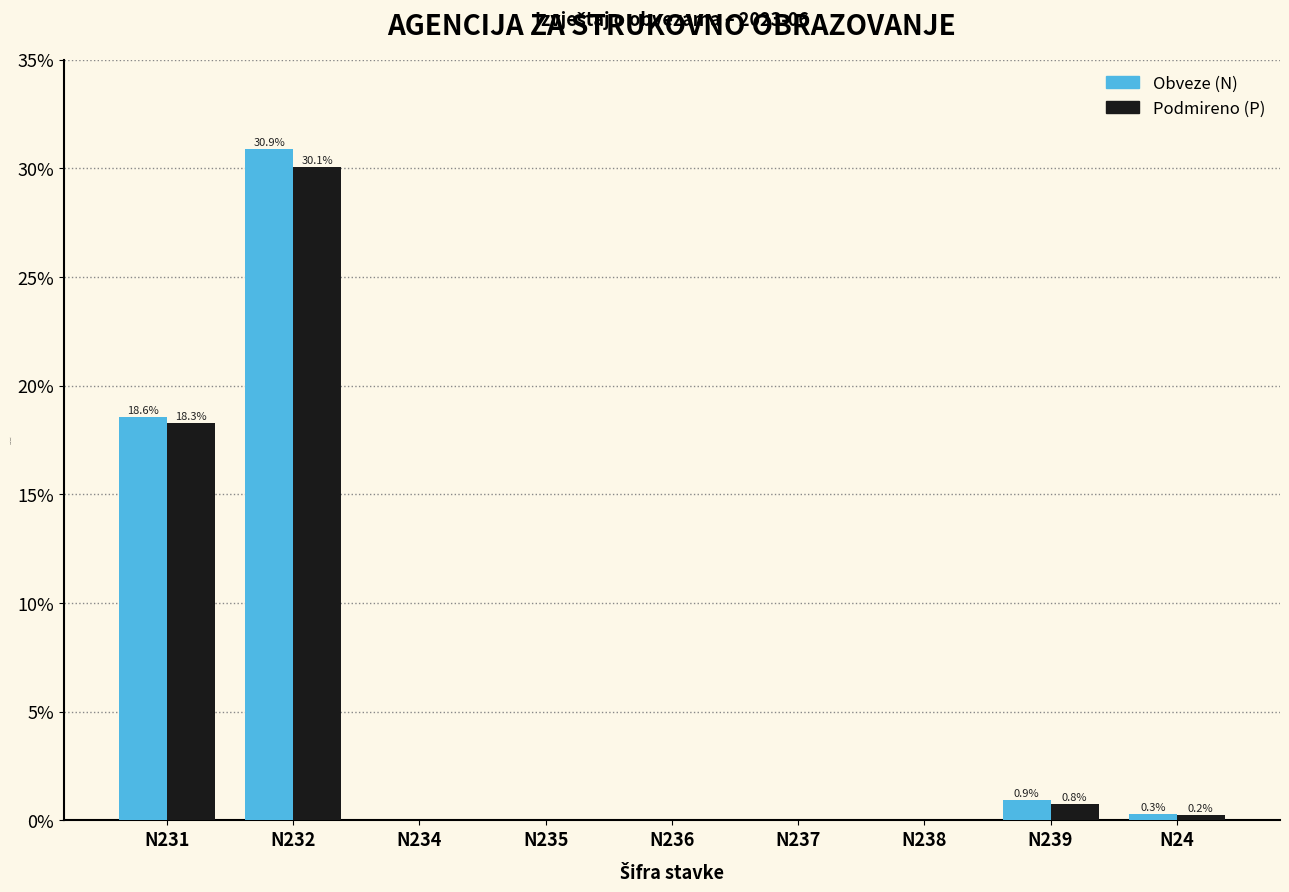

Which series changed the most between N232 and N239?

Obveze (N)